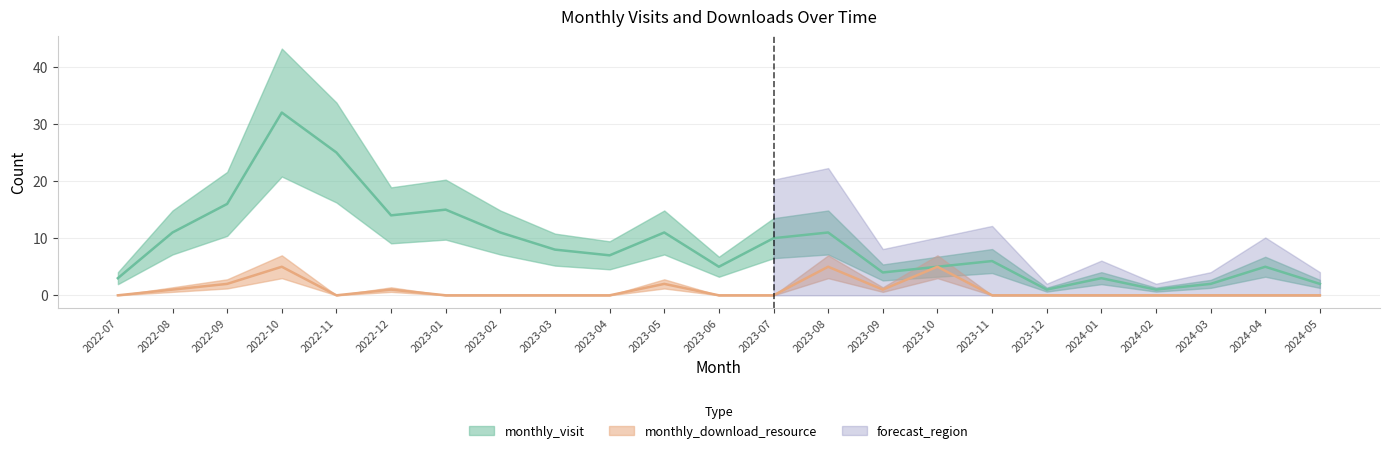

At which category is the sum across all series the highest?

2022-10